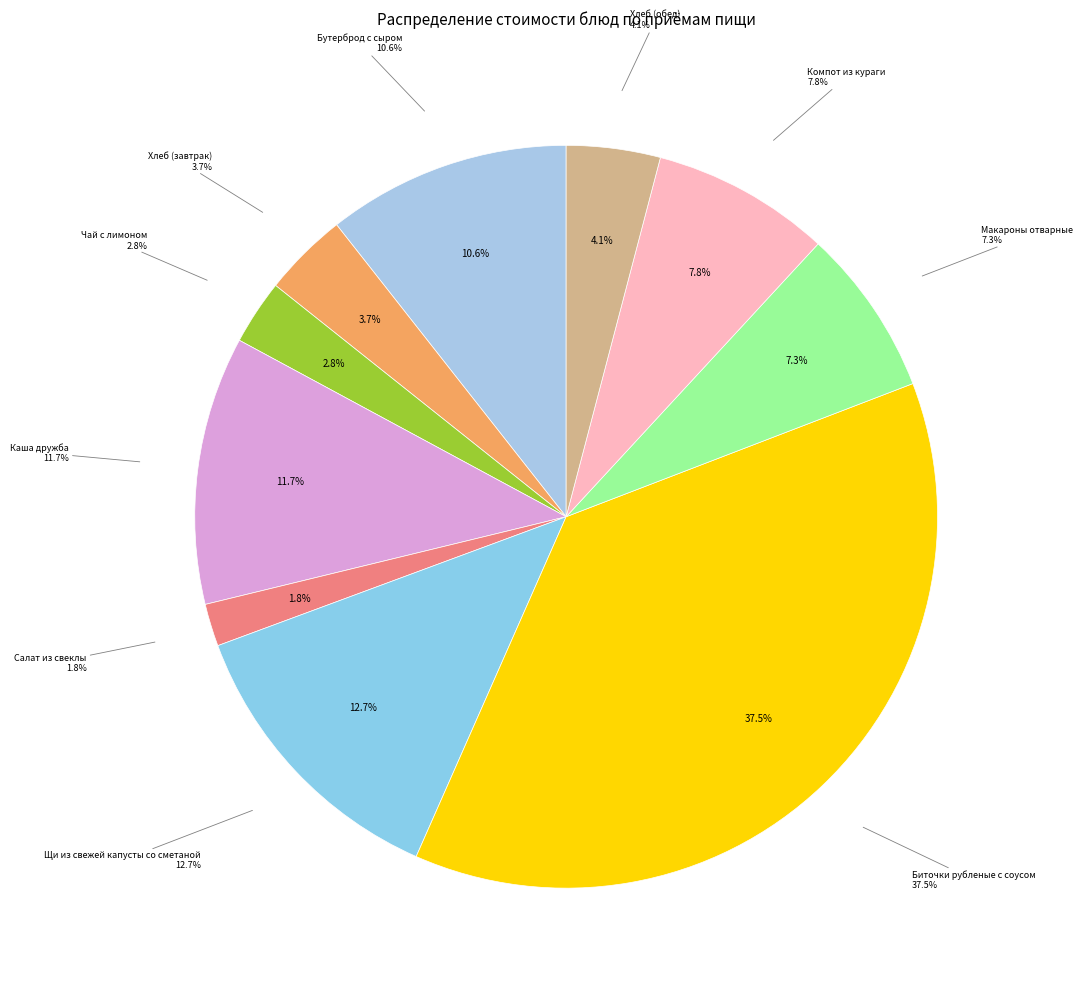

To the nearest percent, what is the combined percentage of Бутерброд с сыром and Салат из свеклы?

12%